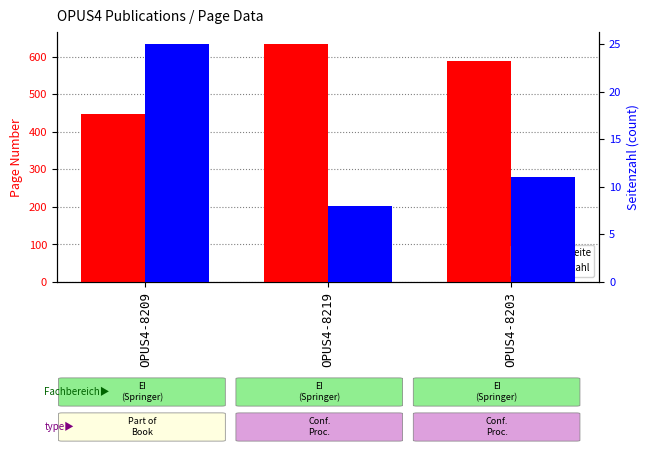

What is the minimum value for Seitenzahl?

8